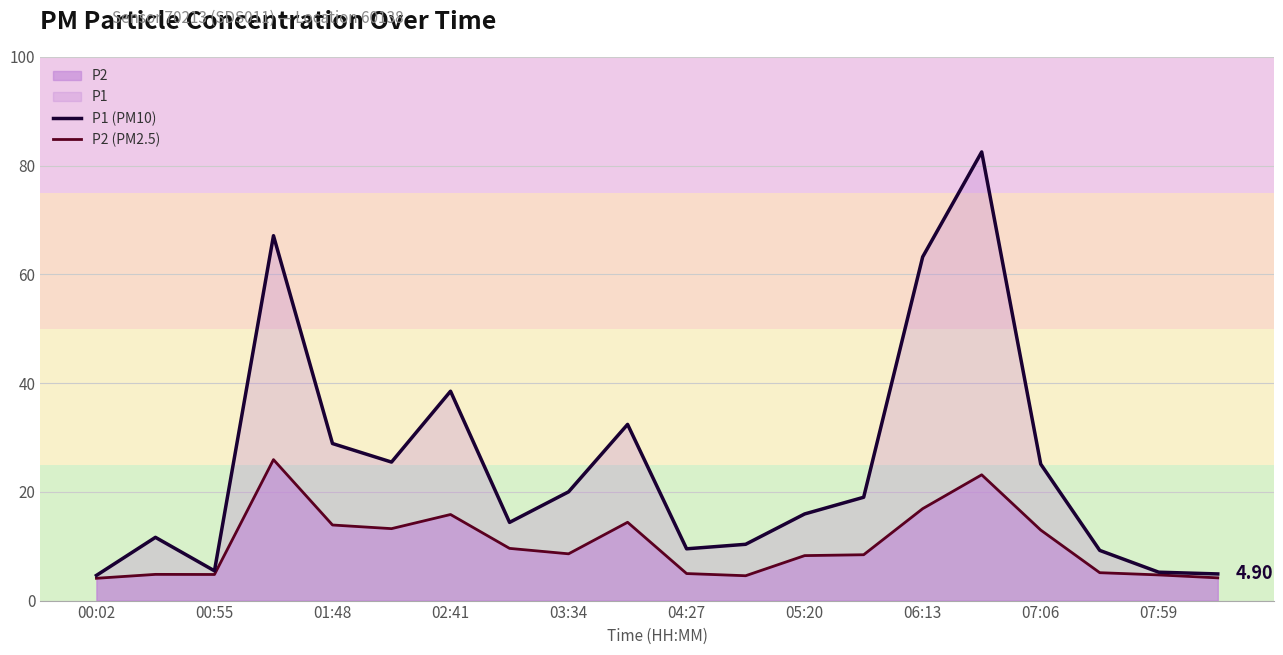

What is the sum of the P2 (PM2.5) values at 11 and 19?

8.8